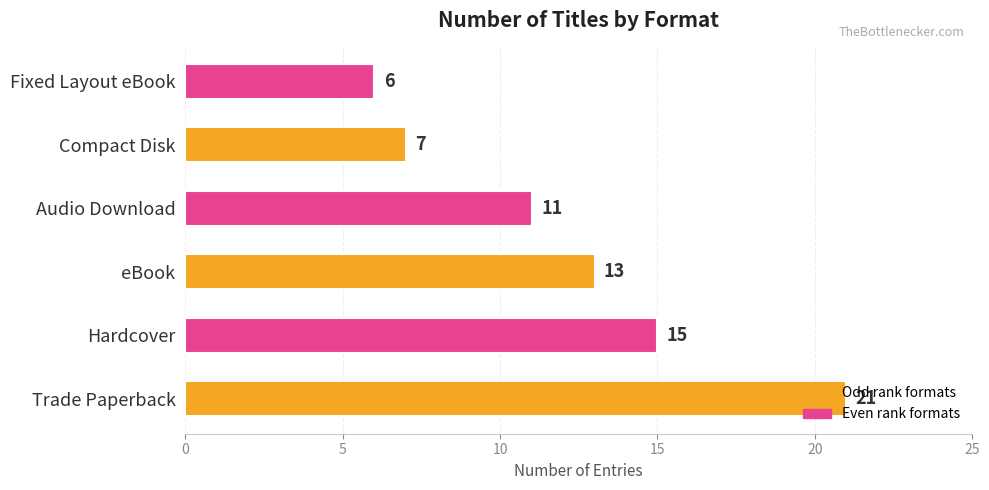

List the labels in order of value, smallest first.

Fixed Layout eBook, Compact Disk, Audio Download, eBook, Hardcover, Trade Paperback